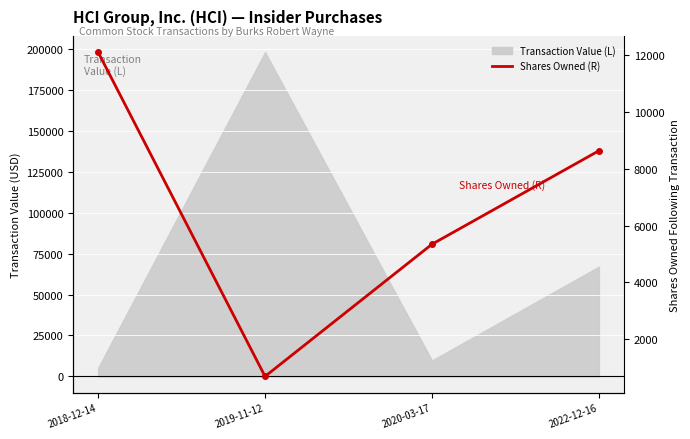

The value at 2019-11-12 is 968. True or false?

False